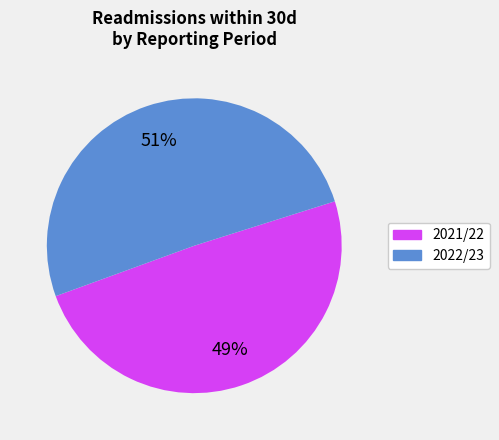

Is there a majority slice in this chart?

Yes